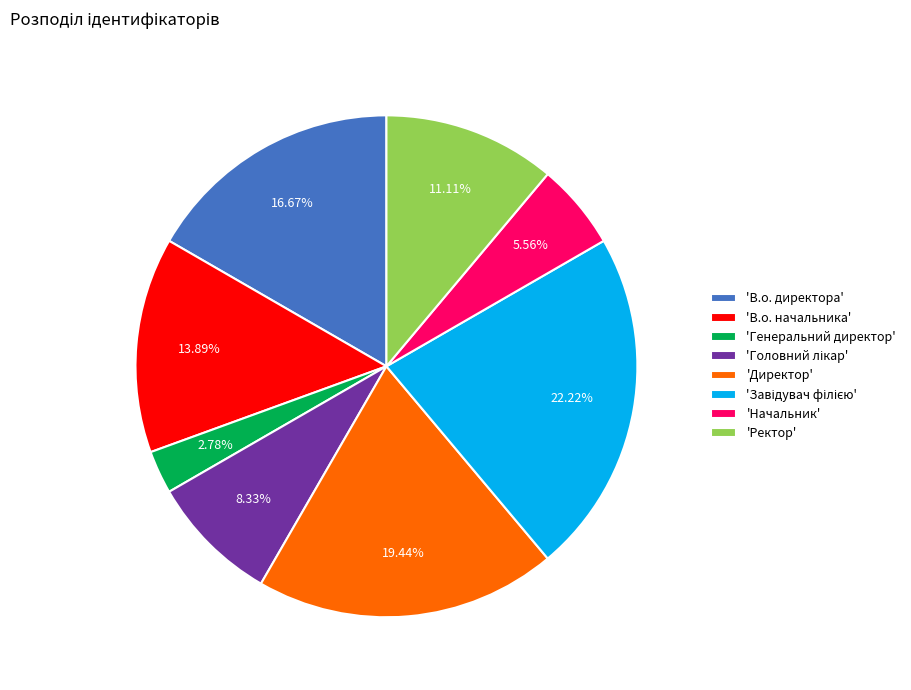

Which category has the smallest portion of the pie?

'Генеральний директор'